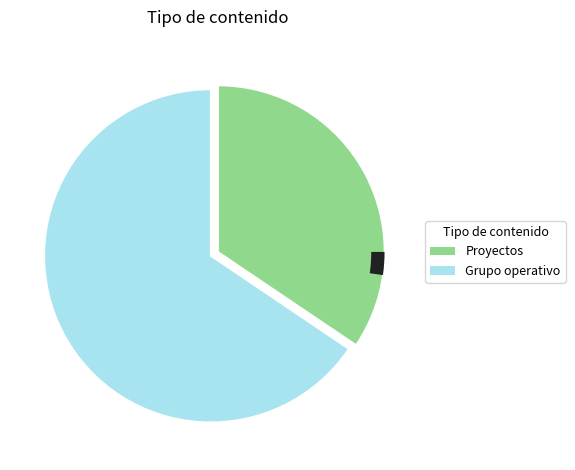

Is it true that Grupo operativo is 1% of the pie?

False